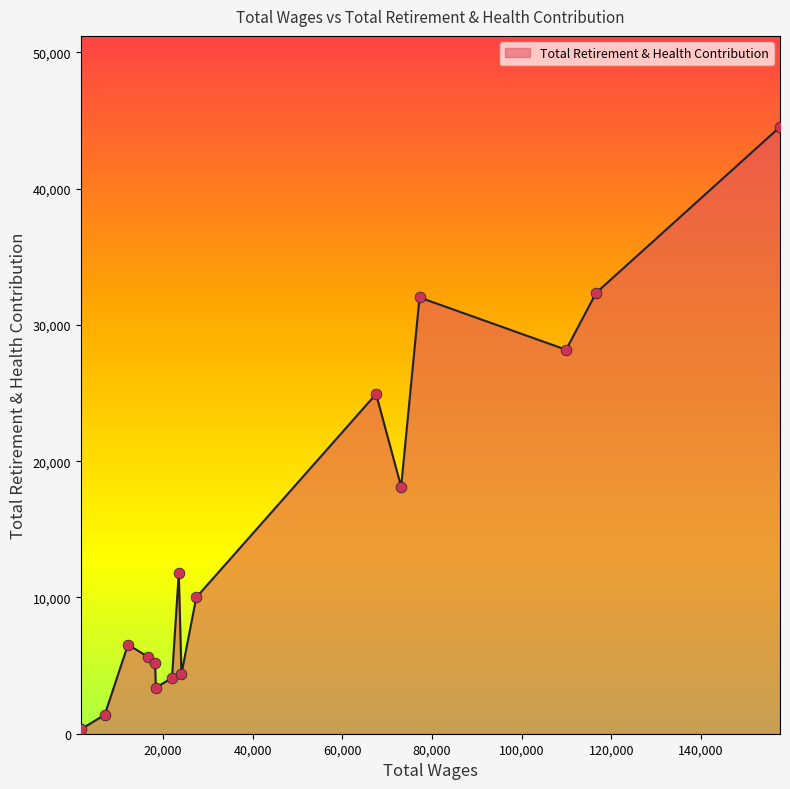

What is the difference between the maximum and minimum values?

44215